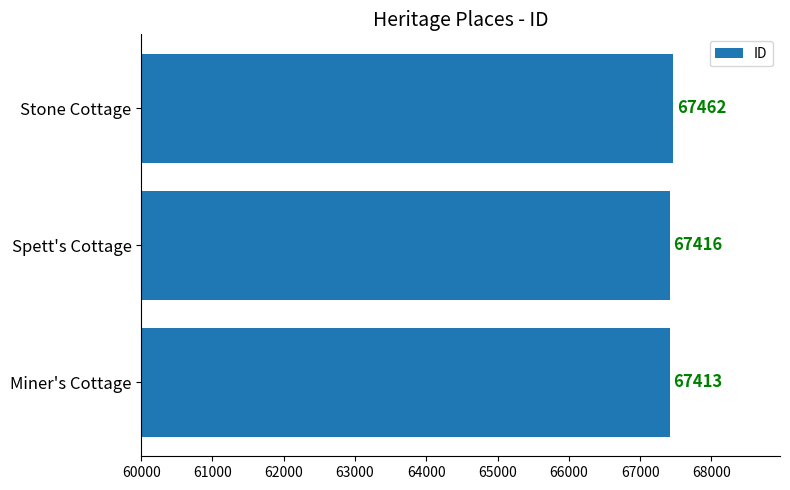

What is the change in value from Spett's Cottage to Stone Cottage?

+46